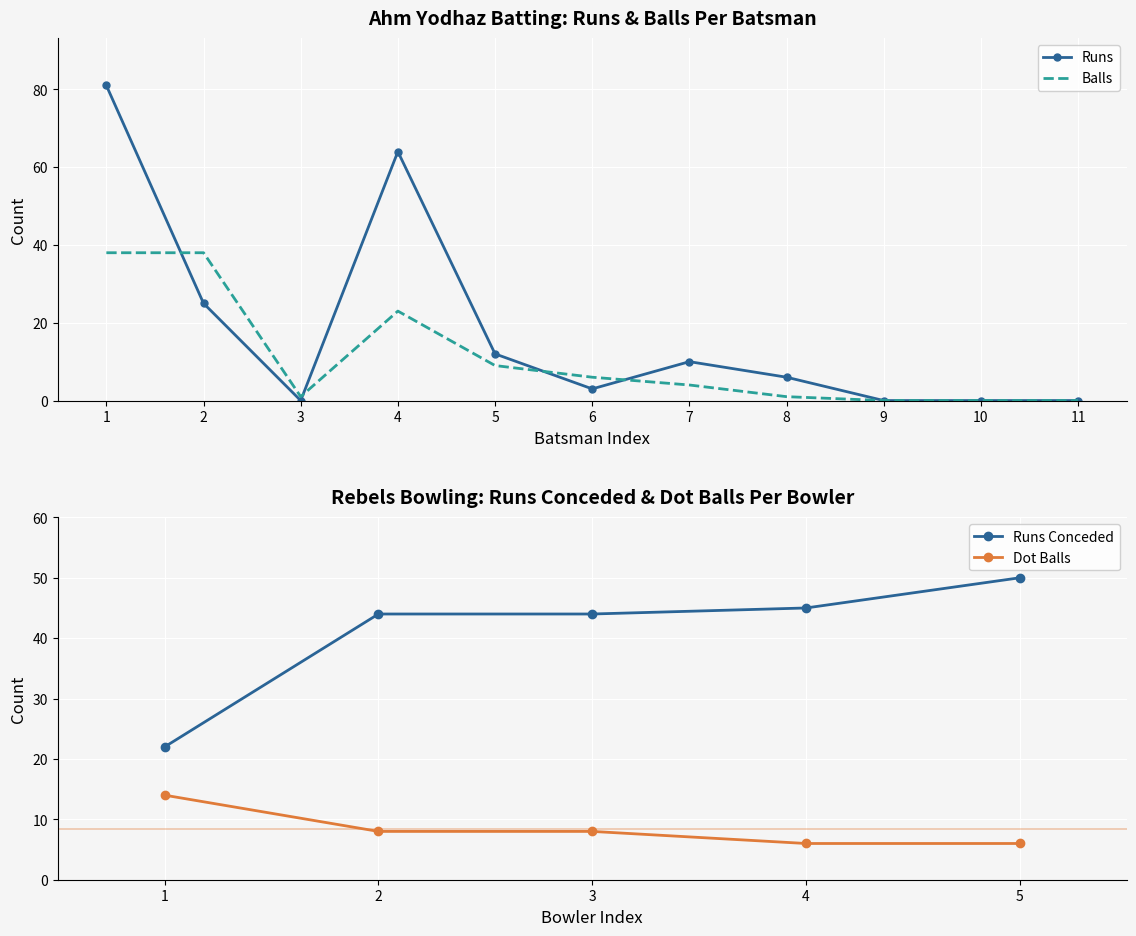

The value of Runs at 11 is 0. True or false?

True